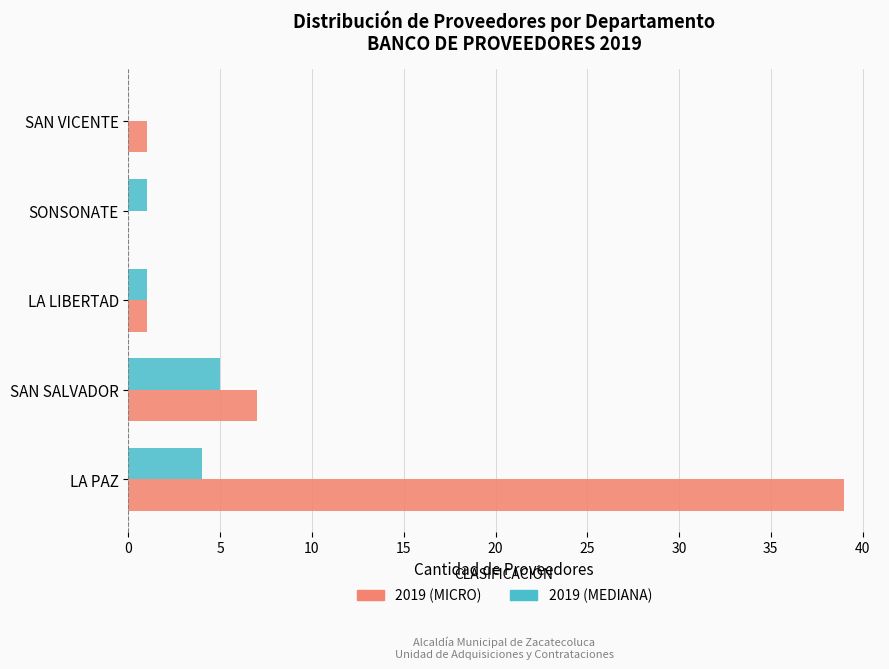

Count the number of categories in the chart.

5